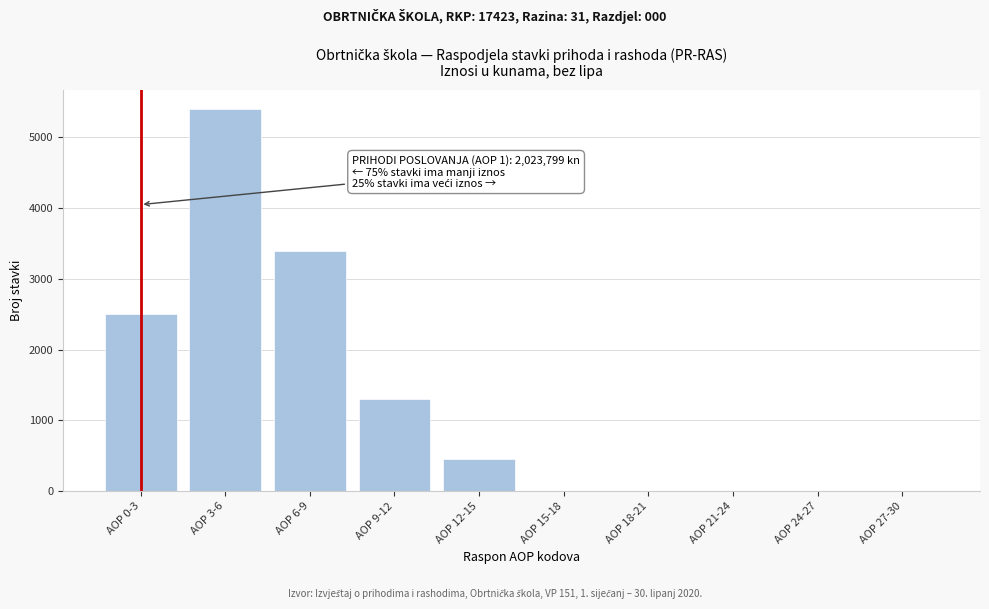

Reading left to right, list all the values displayed in this chart.

AOP 0-3=2500	AOP 3-6=5400	AOP 6-9=3400	AOP 9-12=1300	AOP 12-15=450	AOP 15-18=0	AOP 18-21=0	AOP 21-24=0	AOP 24-27=0	AOP 27-30=0